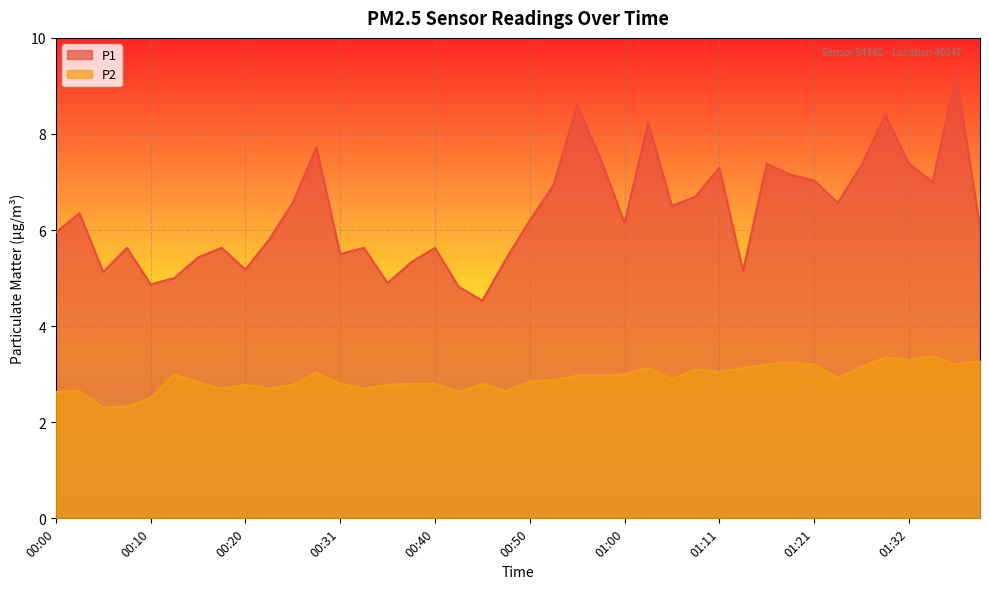

Does the chart display data point markers on the line(s)?

No